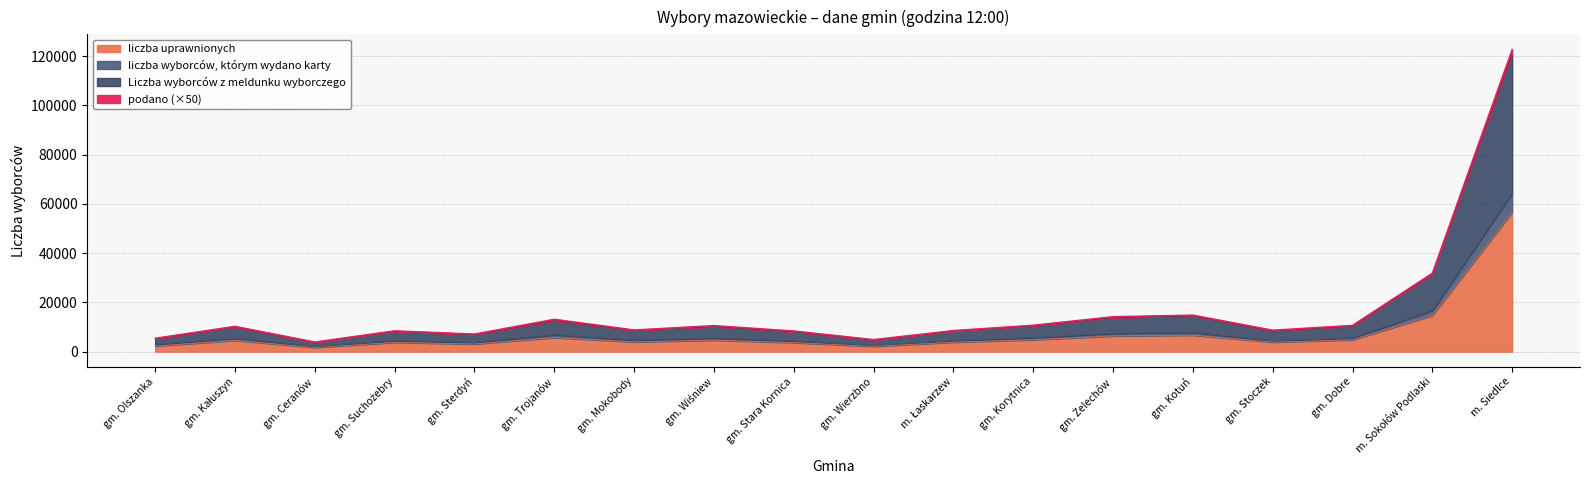

At which category is the sum across all series the highest?

m. Siedlce